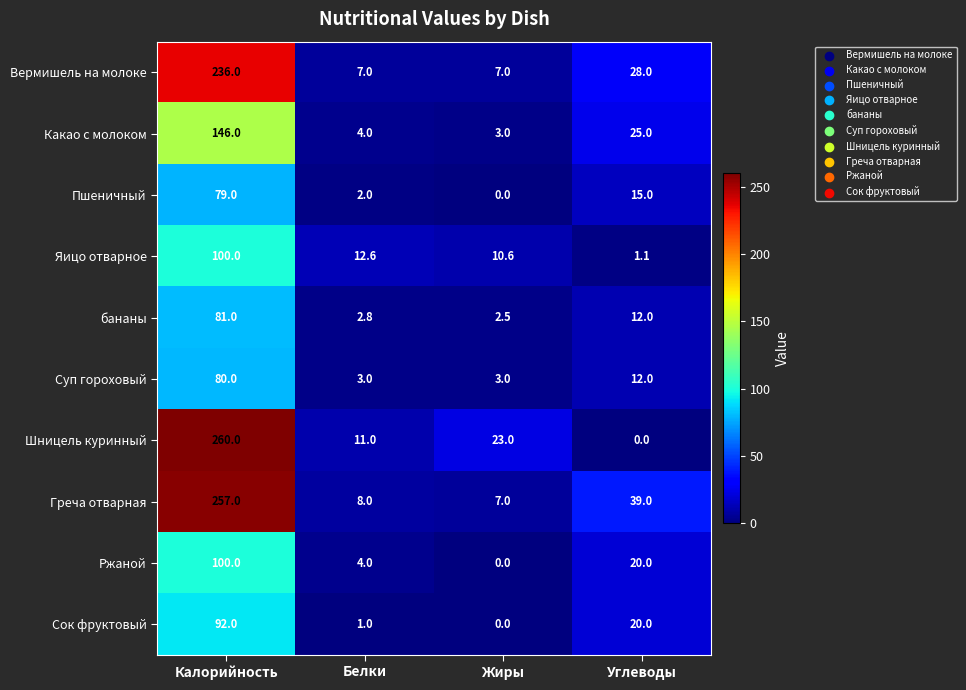

Between Белки and Жиры, which series saw the biggest shift?

Шницель куринный